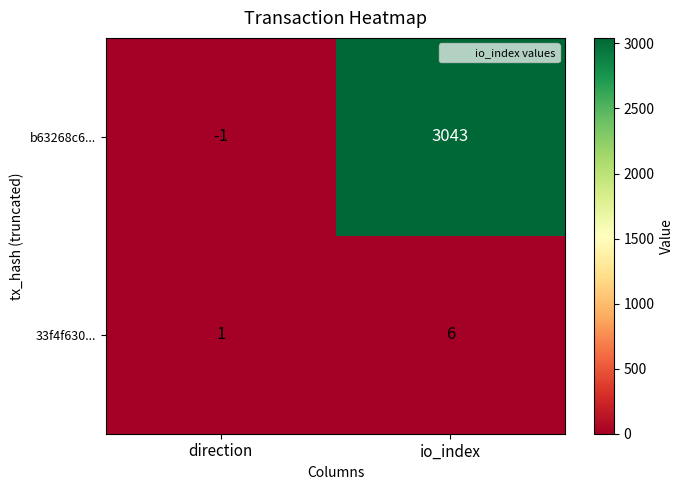

Which label corresponds to the largest value in the chart?

io_index